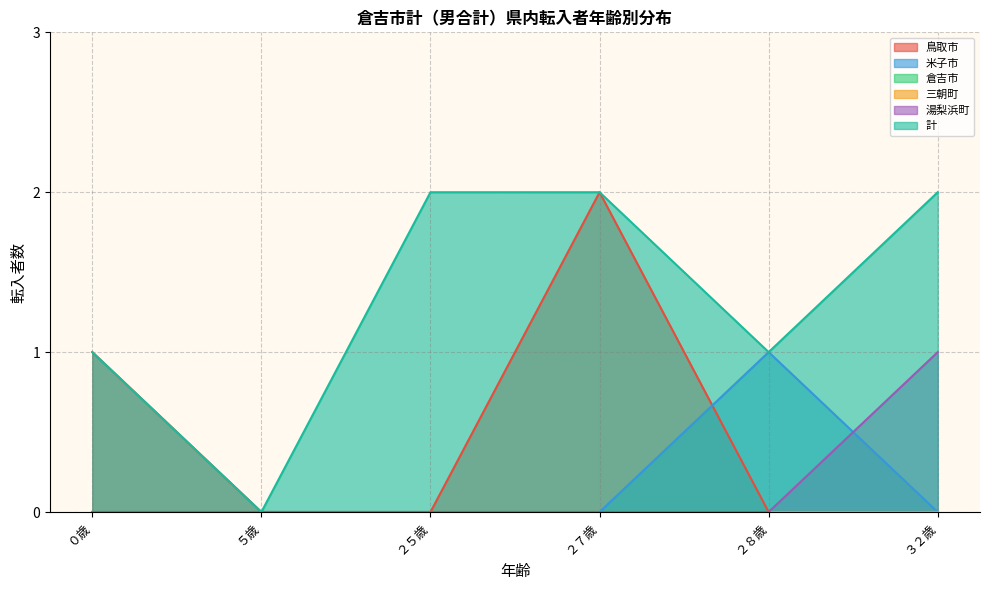

What is the label of the 6th point from the right?

０歳